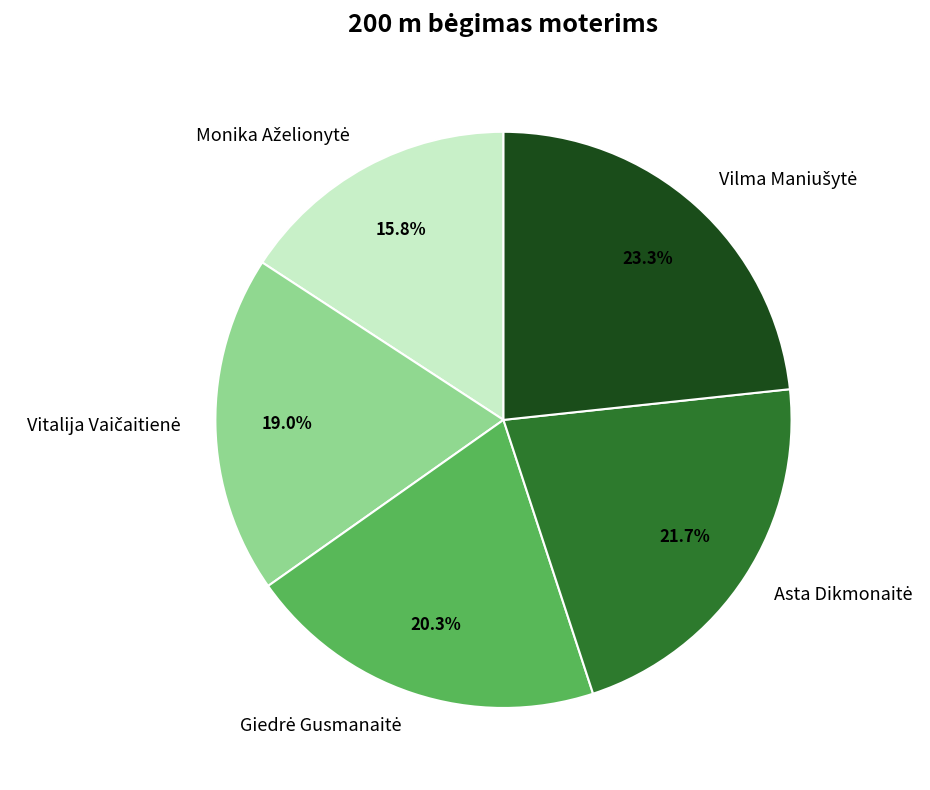

Is there any slice that represents more than half of the pie?

No